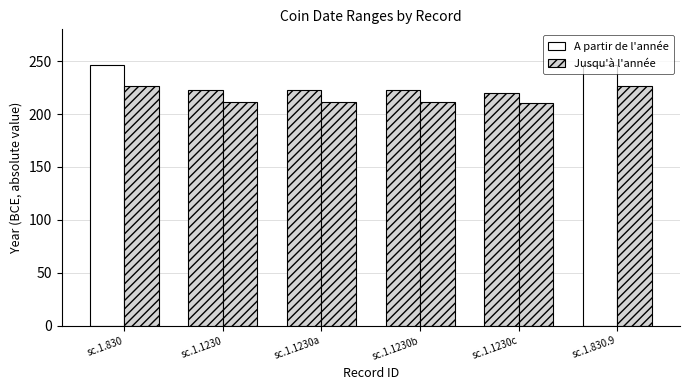

Is it true that Jusqu'à l'année equals 211 at sc.1.1230b?

True